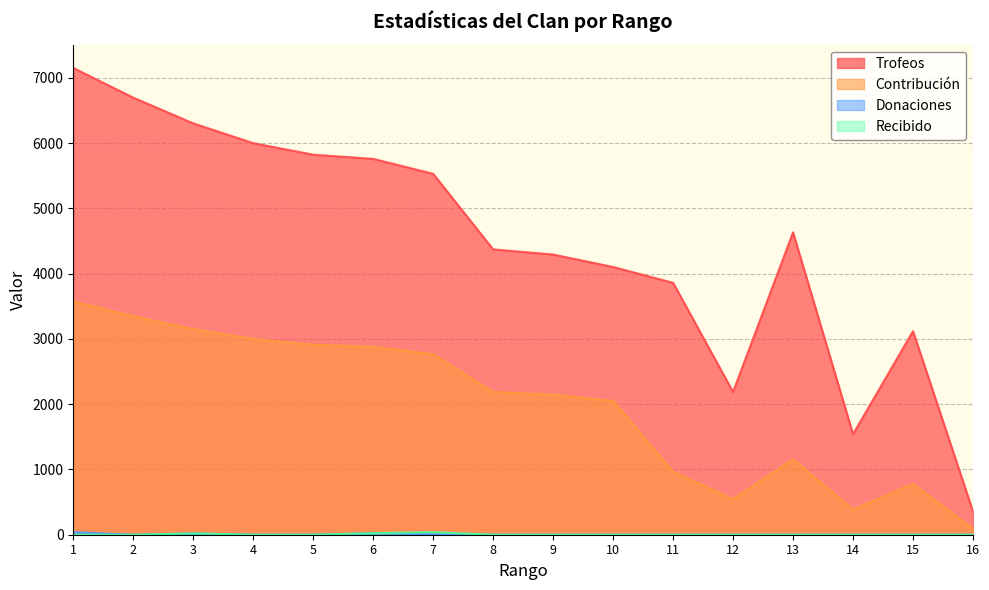

What is the average value of the Contribución series?

1996